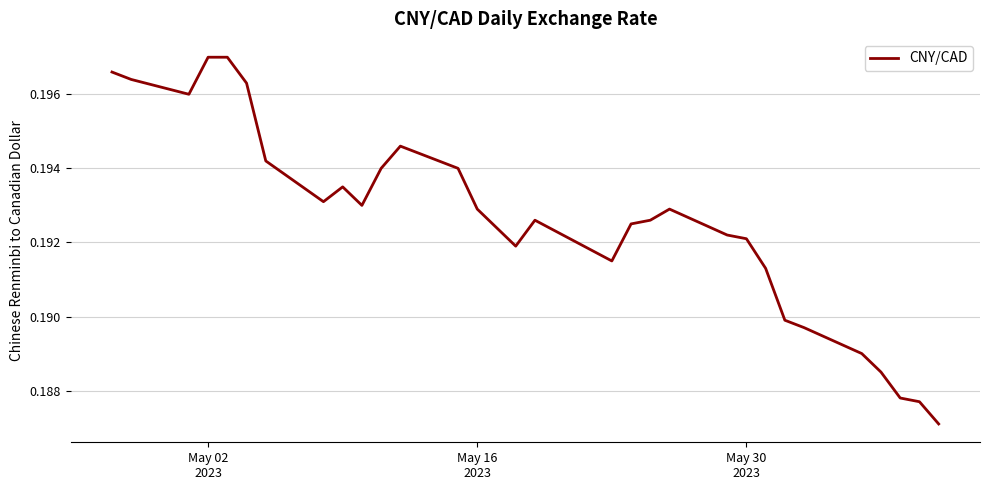

Reading left to right, transcribe all the data shown in this chart.

0.2	0.2	0.2	0.2	0.2	0.2	0.2	0.2	0.2	0.2	0.2	0.2	0.2	0.2	0.2	0.2	0.2	0.2	0.2	0.2	0.2	0.2	0.2	0.2	0.2	0.2	0.2	0.2	0.2	0.2	0.2